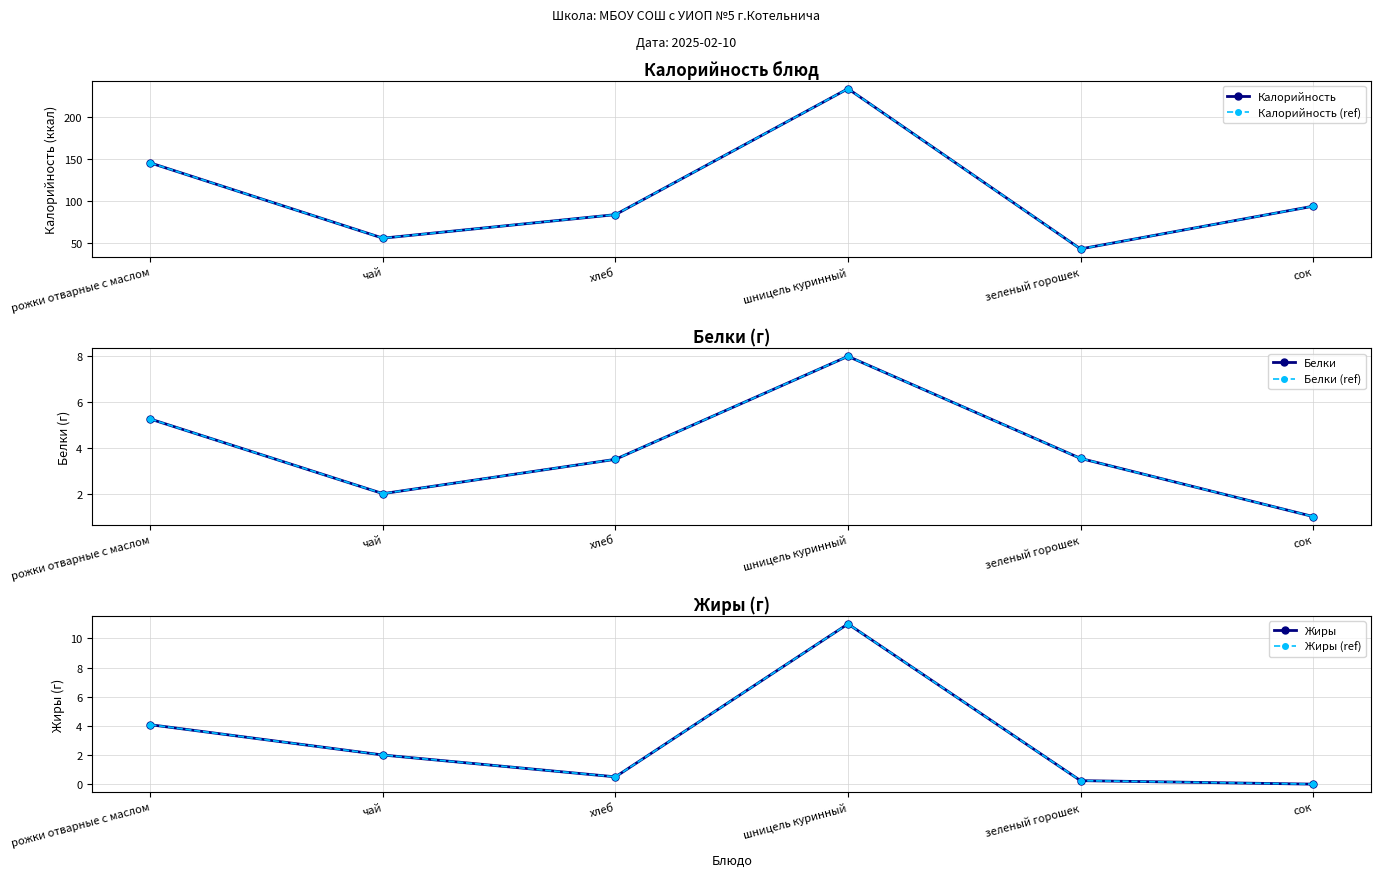

How many interior local peaks does the Жиры (ref) series have?

1